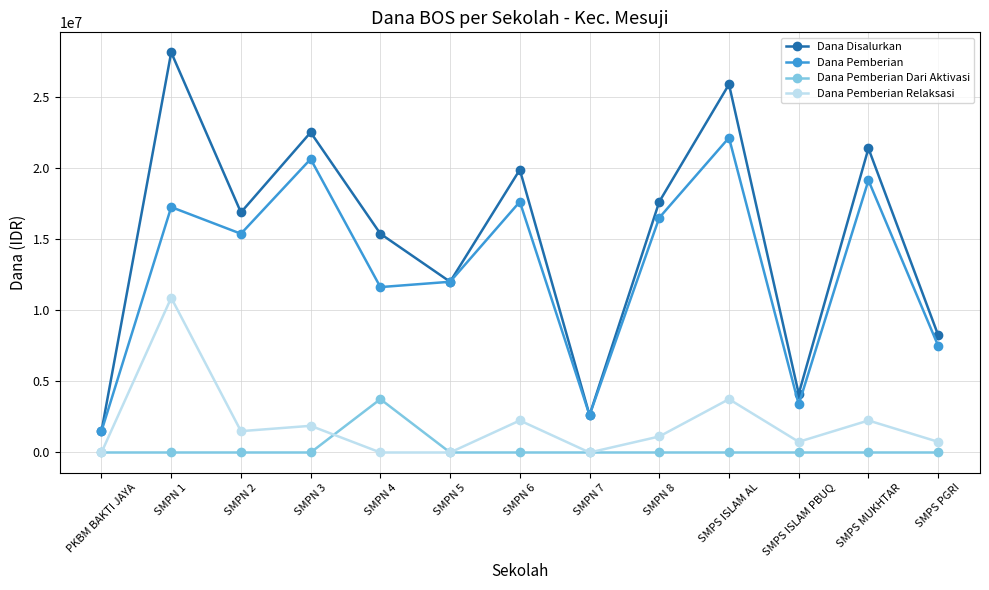

True or false: Dana Disalurkan has a value of 2625000 at SMPN 7.

True